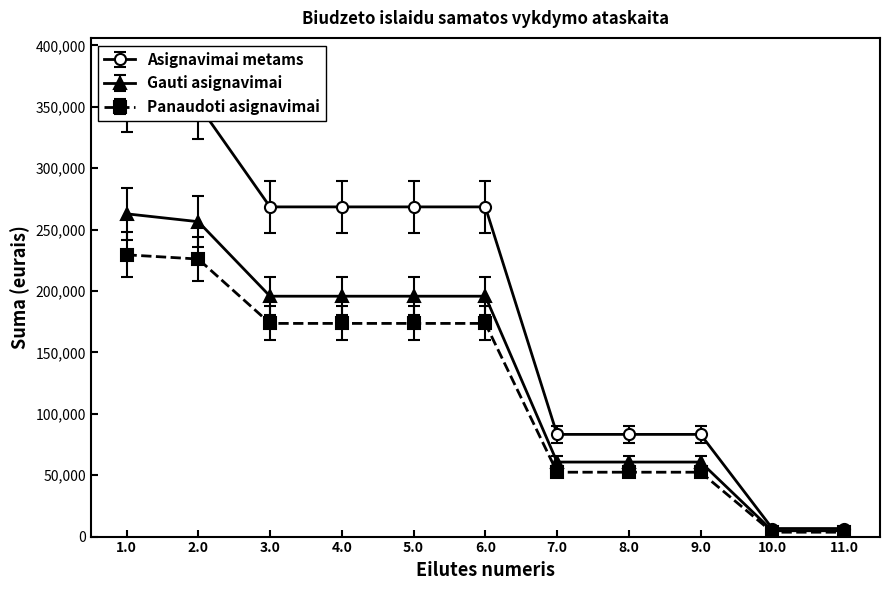

Which series changed the most between 1.0 and 5.0?

Asignavimai metams